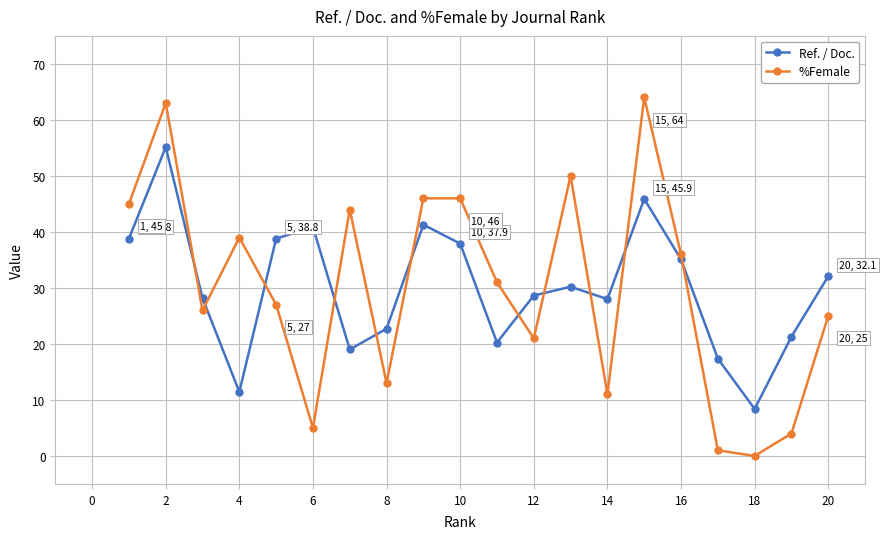

What is the value of the %Female point at the 12th from the left?

21.0